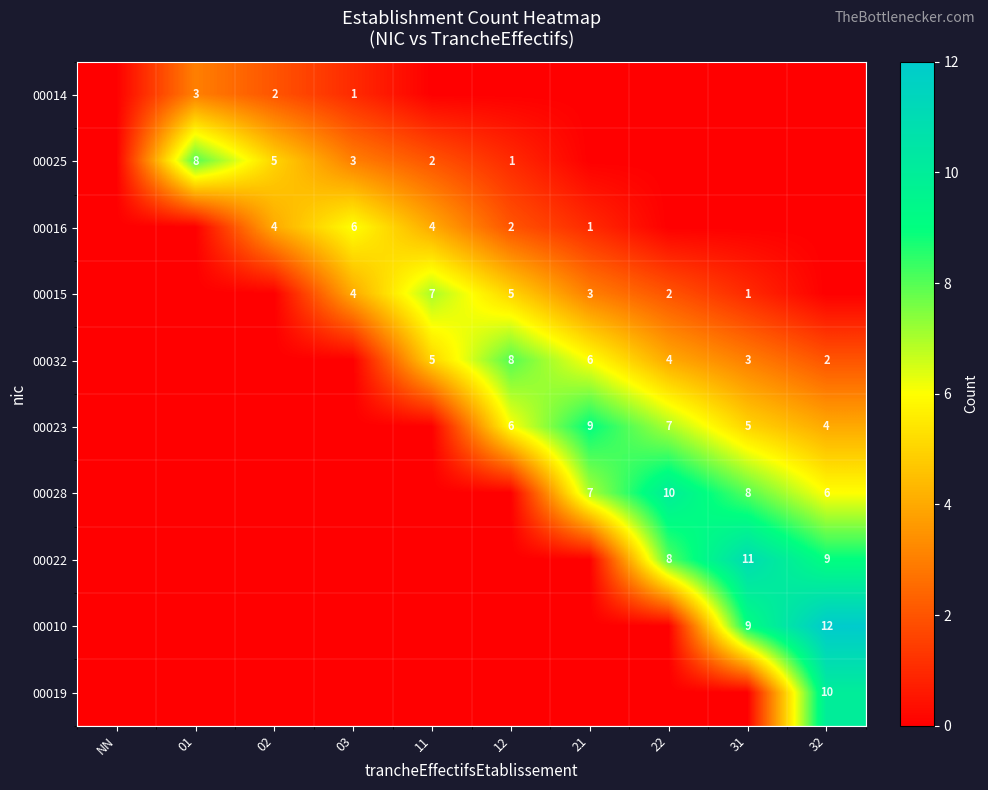

The 00032 series shows 5 at 31. True or false?

False